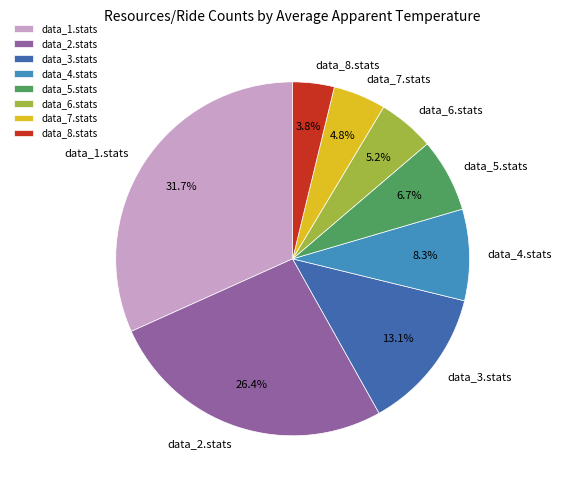

To the nearest percent, what is the difference between the largest and smallest slice percentages?

28%